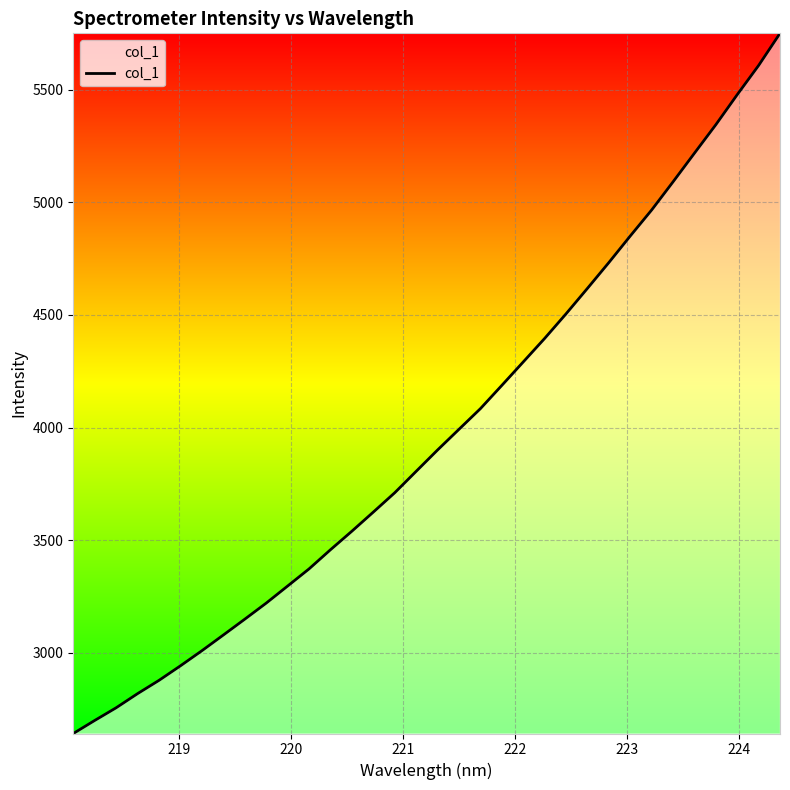

What is the smallest value displayed?

2642.3